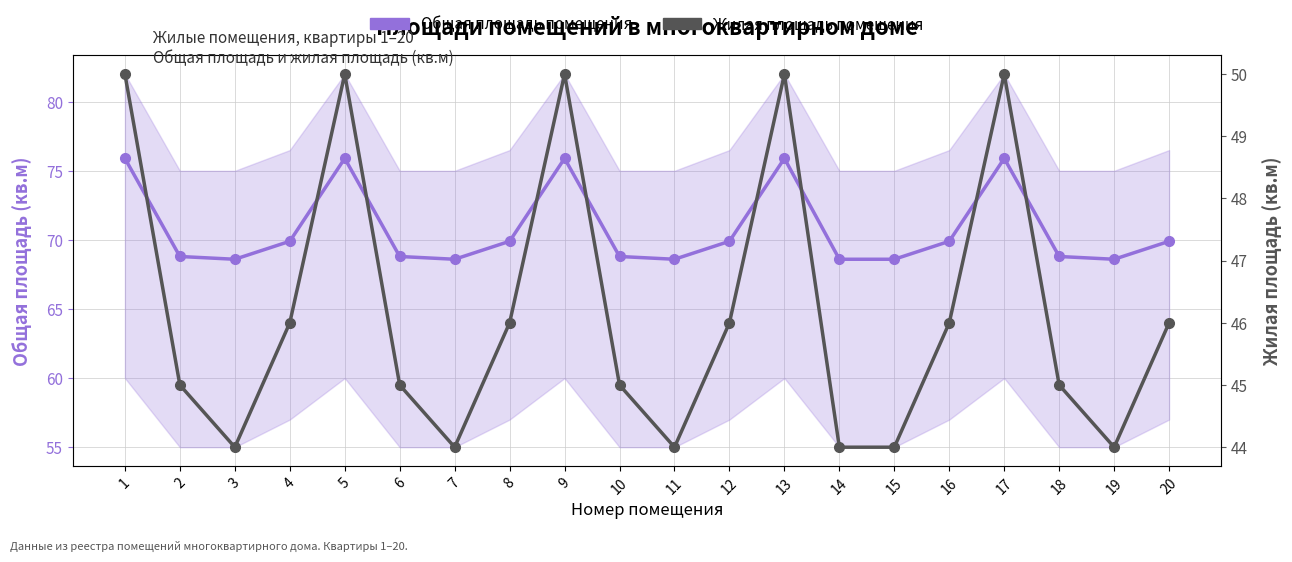

At how many categories does at least one series exceed 68?

20